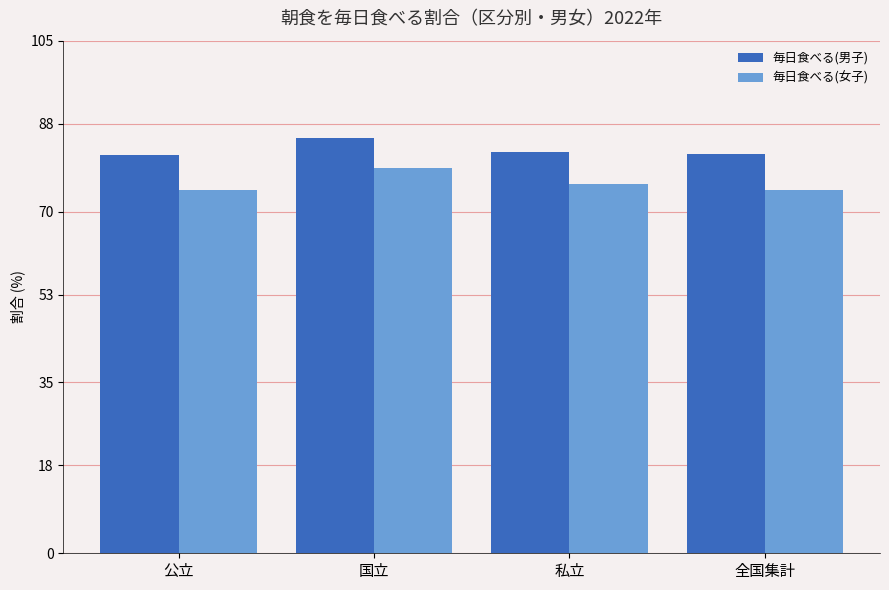

Rank the series by their average value, from highest to lowest.

毎日食べる(男子), 毎日食べる(女子)